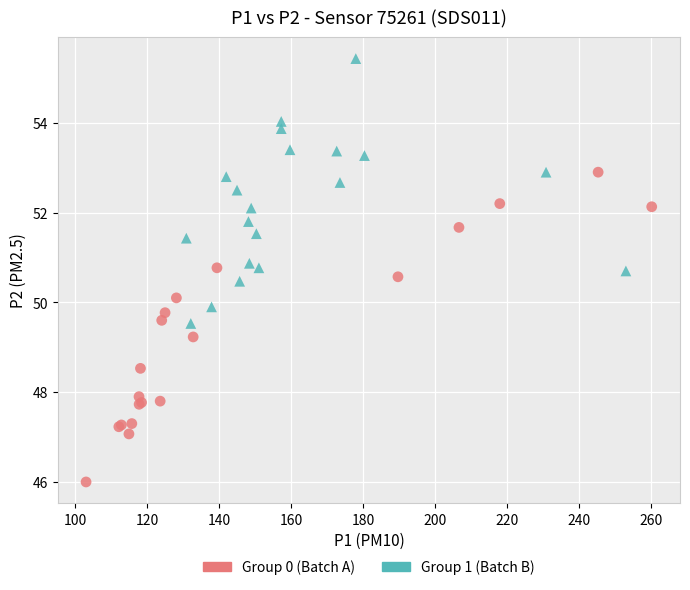

Which series reaches the maximum Y coordinate?

Group 1 (Batch B)